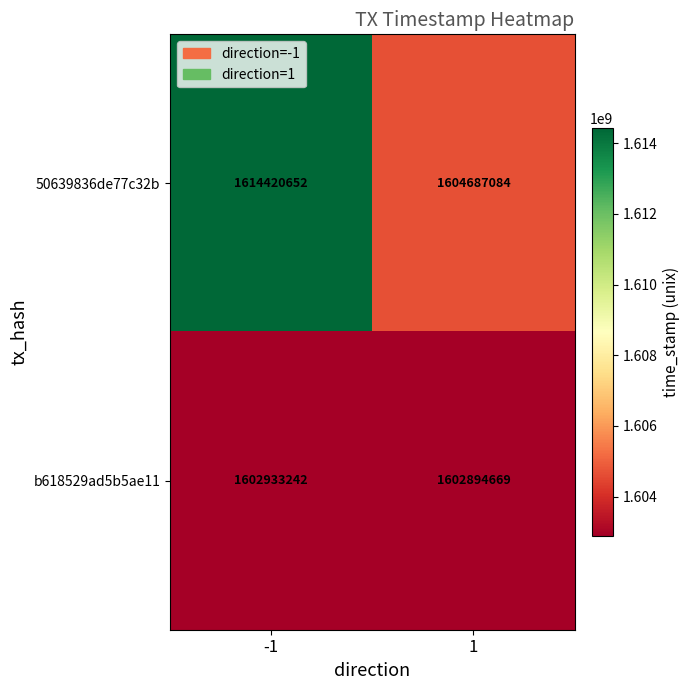

What is the spread (max minus min) of values at -1?

11487410